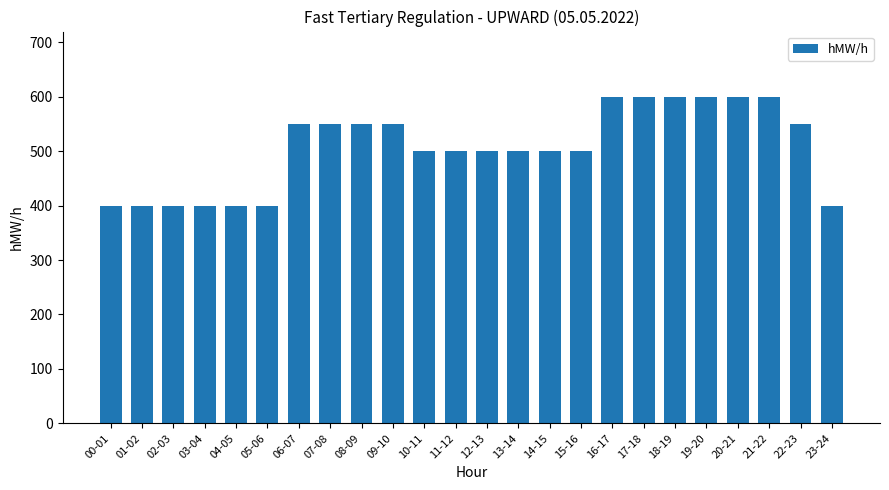

What position from the right is 16-17?

8